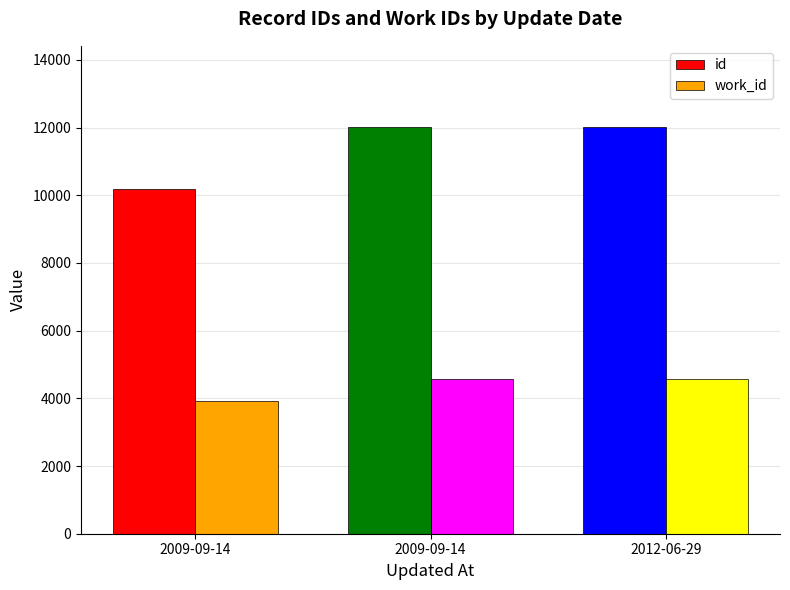

The id series shows 7031 at 2012-06-29. True or false?

False